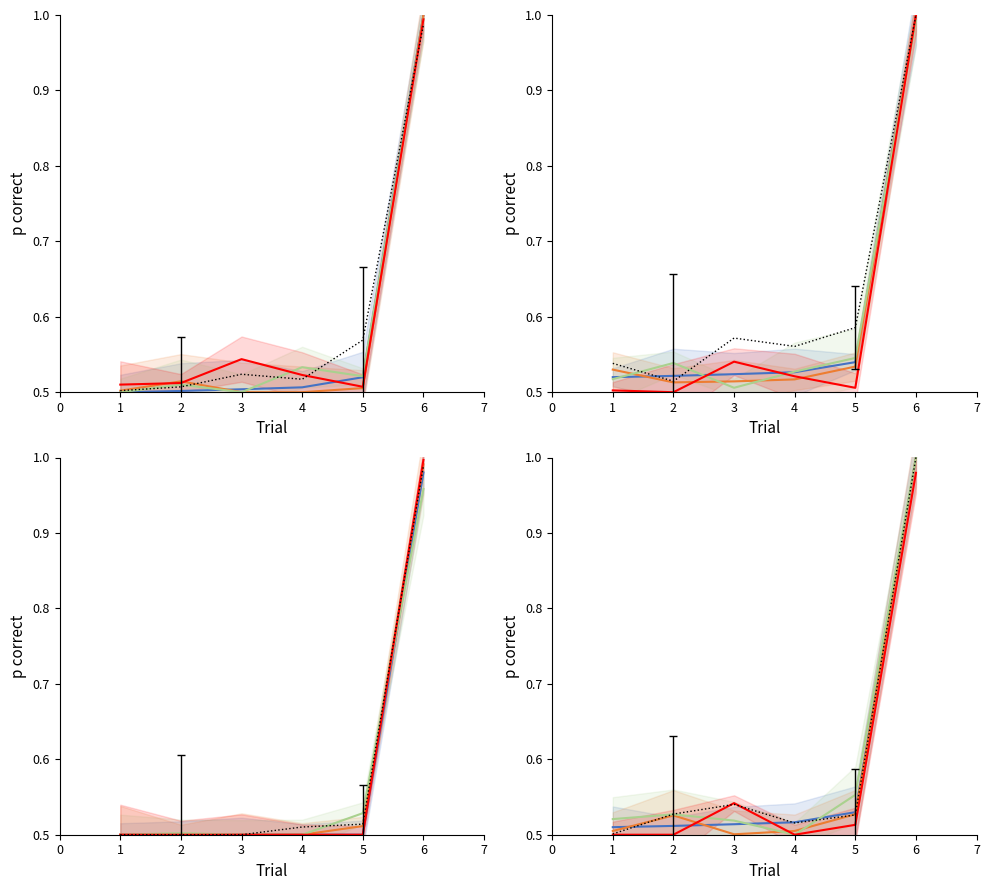

The value of work_5778 at 2 is 0.5. True or false?

True